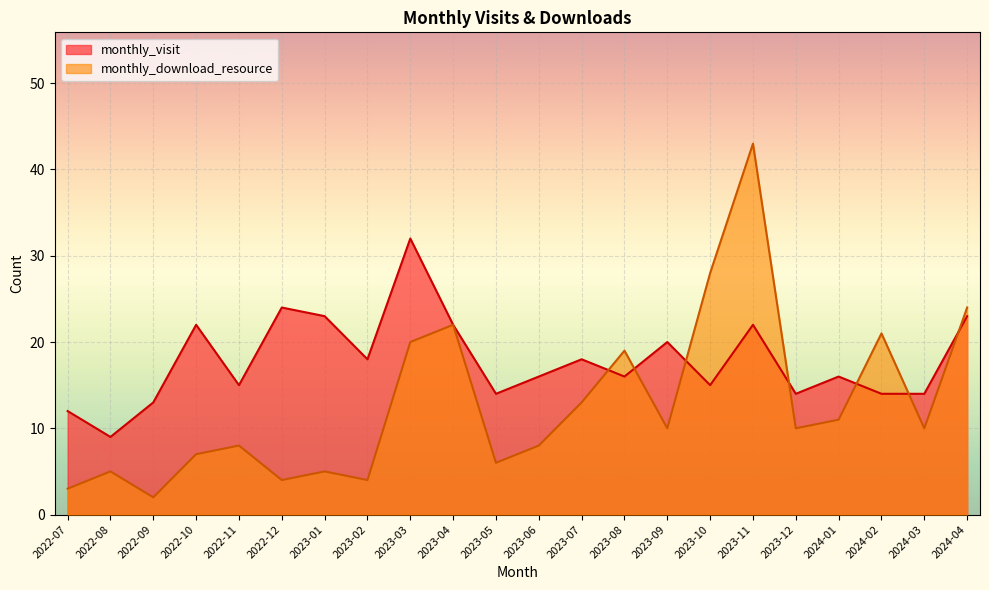

At 2022-12, list the series in order from largest to smallest.

monthly_visit, monthly_download_resource